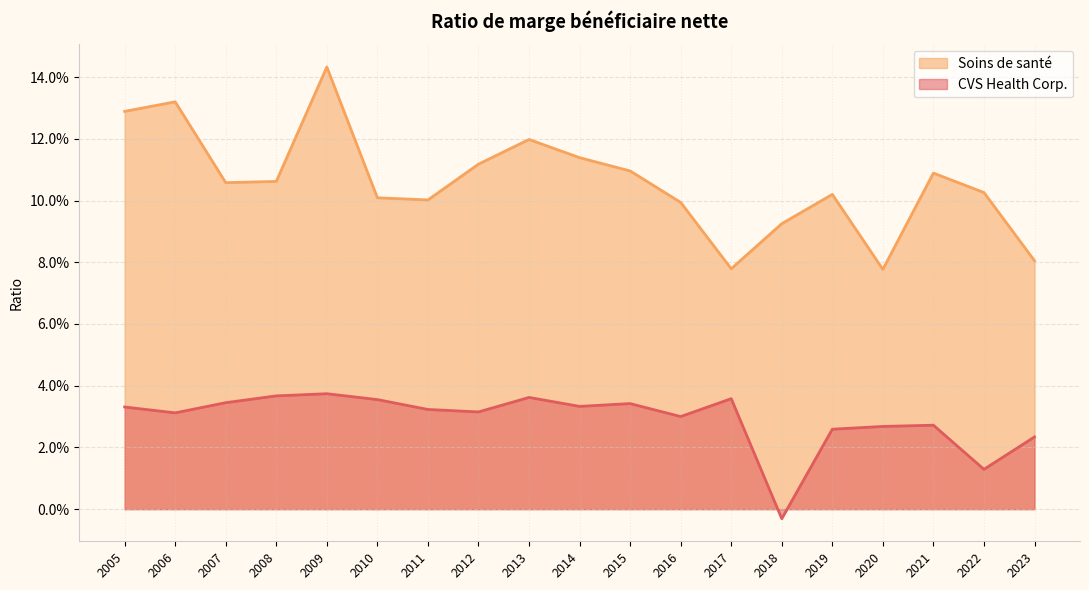

What is the total value across all series at 2009?

0.2